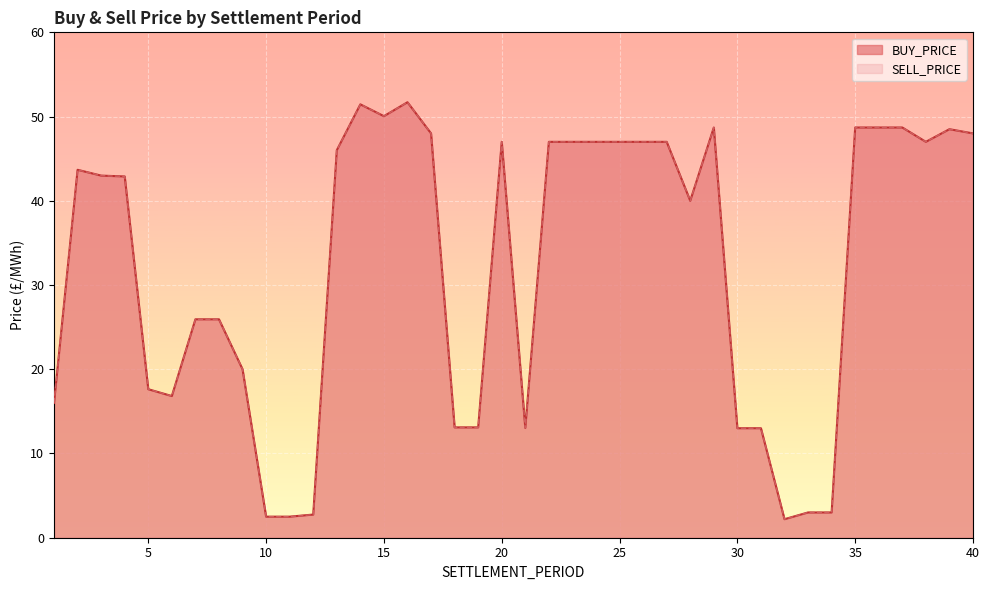

How many interior local valleys does the BUY_PRICE series have?

6